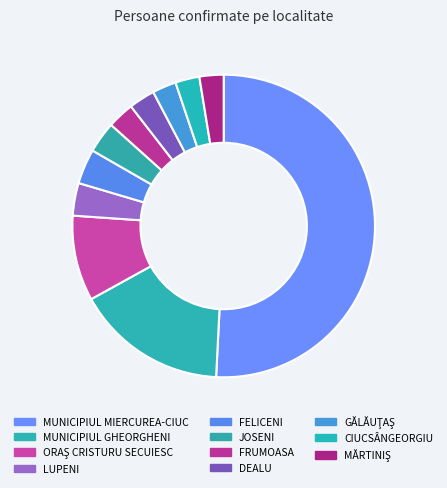

Which category accounts for the majority?

MUNICIPIUL MIERCUREA-CIUC